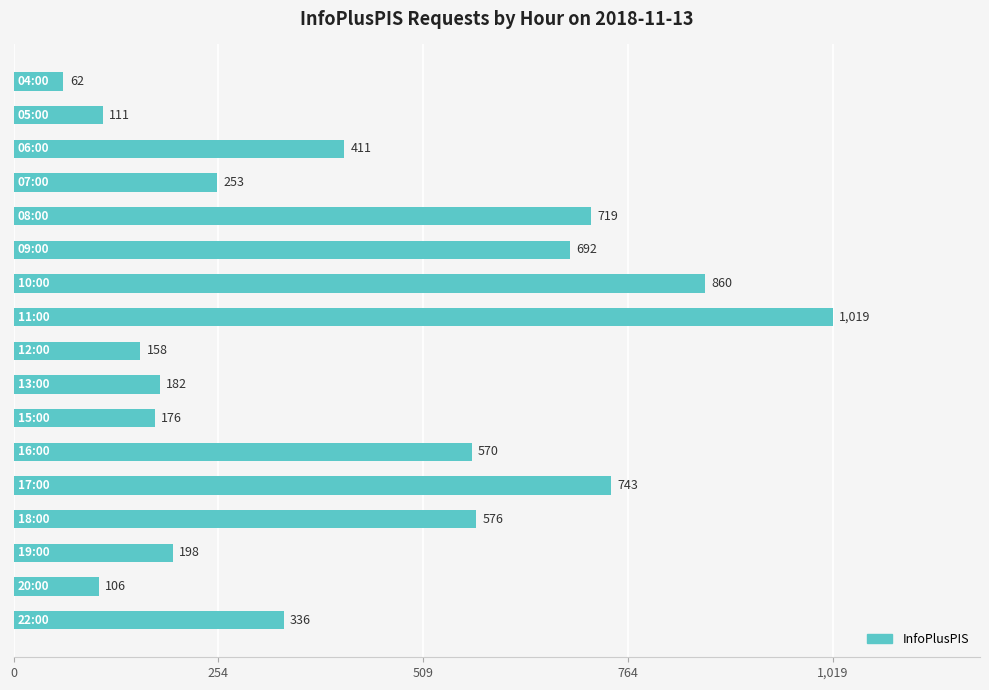

Reading top to bottom, transcribe all the data shown in this chart.

62	111	411	253	719	692	860	1019	158	182	176	570	743	576	198	106	336